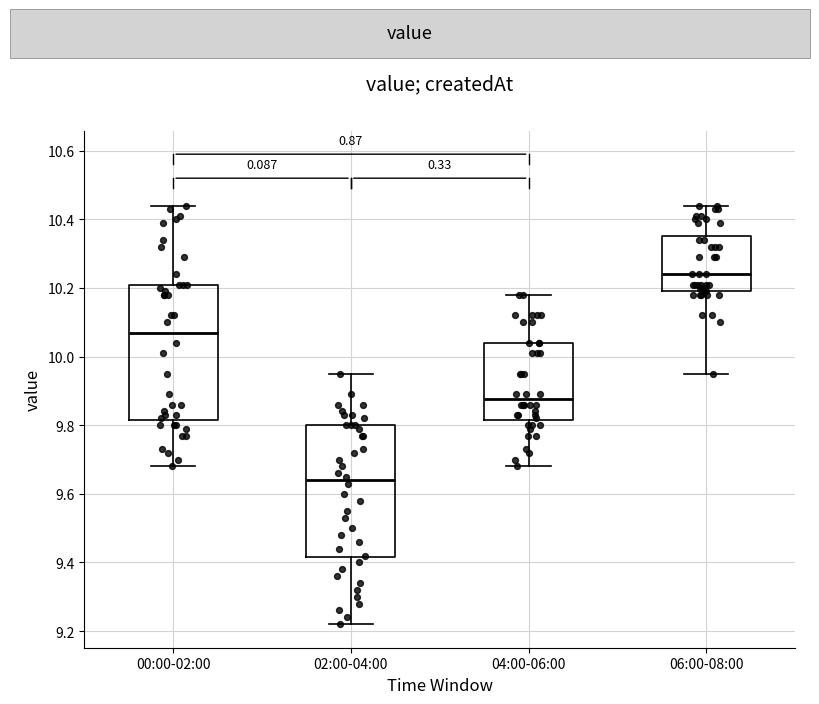

Reading left to right, read every box against the y-axis: the position of its median line, the range the box covers, and the ends of its whiskers. The values are not printed on the chart, so give them approximately, as read against the axis.

00:00-02:00: median 10.08, box 9.82 to 10.22, whiskers 9.68 to 10.44
02:00-04:00: median 9.64, box 9.42 to 9.80, whiskers 9.22 to 9.96
04:00-06:00: median 9.88, box 9.82 to 10.04, whiskers 9.68 to 10.18
06:00-08:00: median 10.24, box 10.20 to 10.36, whiskers 9.96 to 10.44